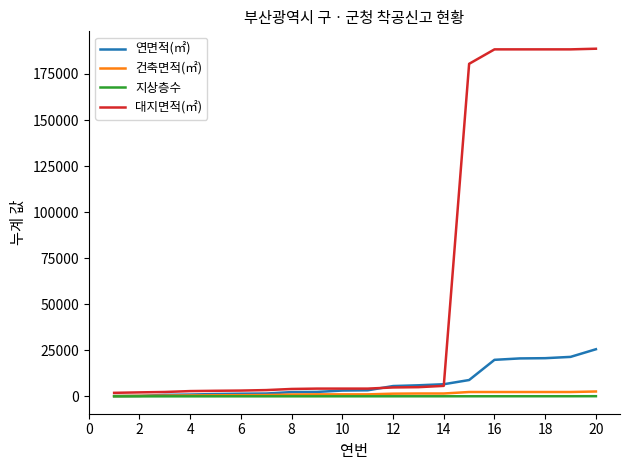

What is the greatest value displayed?

188698.2